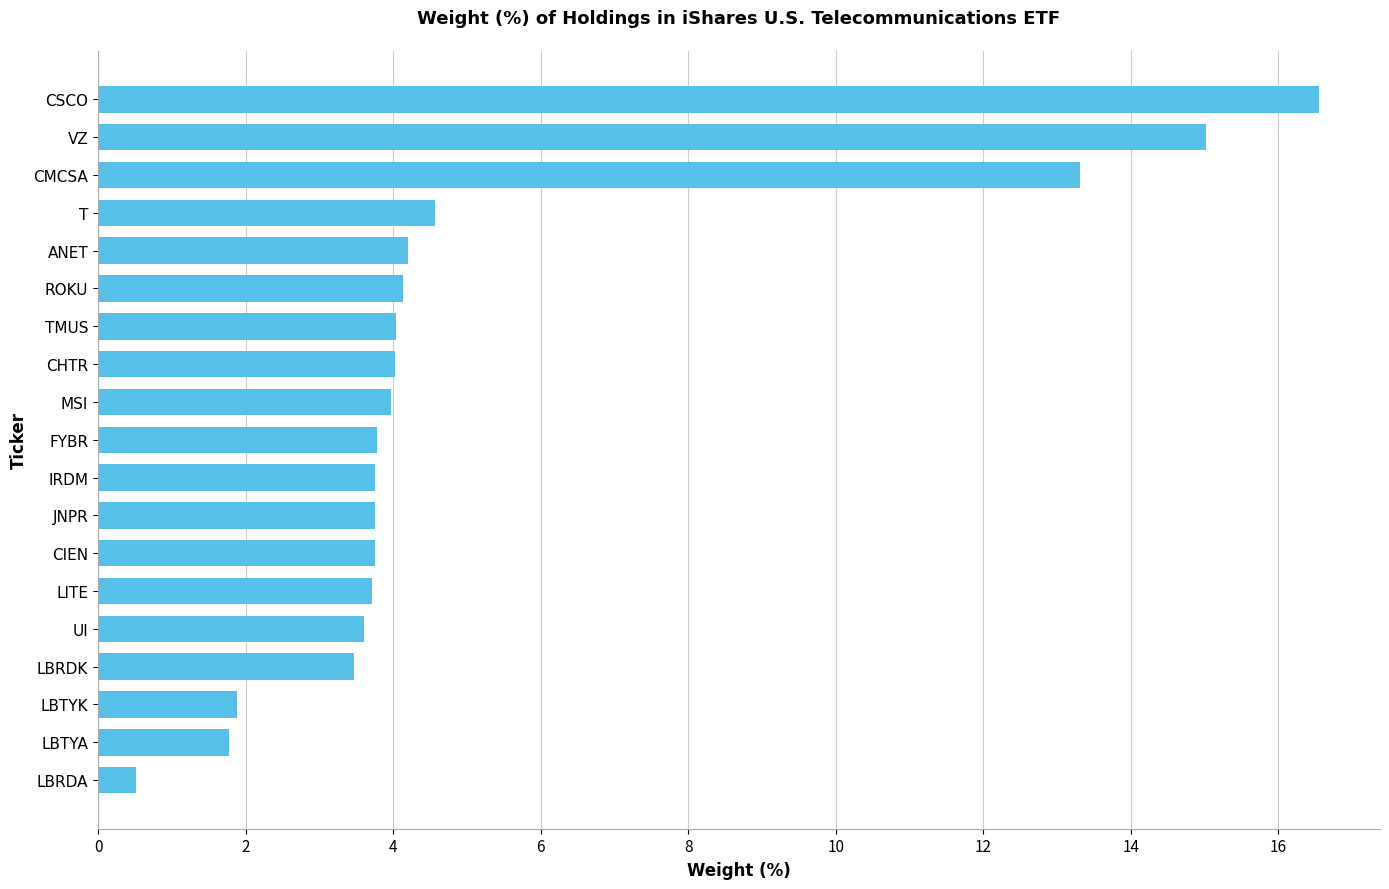

What is the change in value from LBRDA to UI?

+3.1